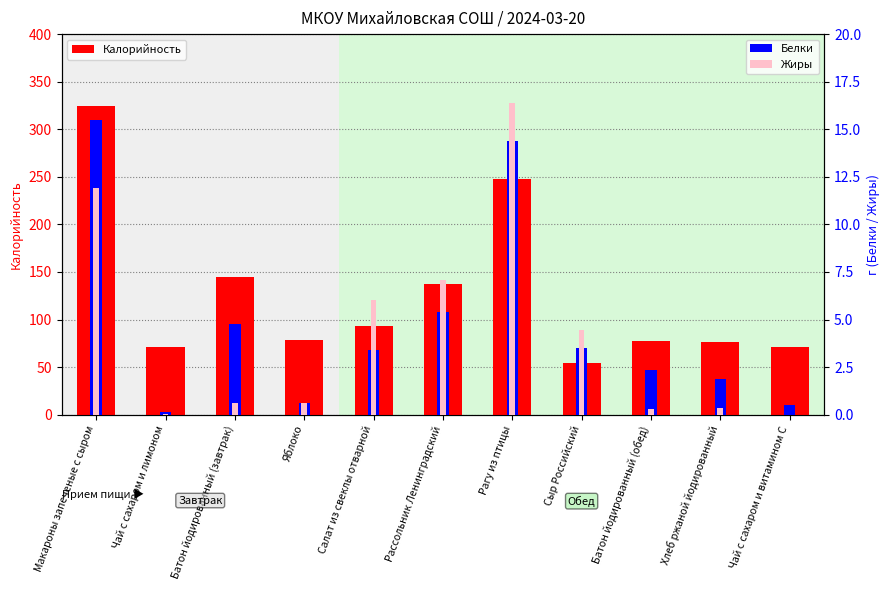

Reading right to left, transcribe all the data shown in this chart.

Калорийность: Чай с сахаром и витамином С=71.3	Хлеб ржаной йодированный=75.9	Батон йодированный (обед)=77.1	Сыр Российский=54.7	Рагу из птицы=248.0	Рассольник Ленинградский=137.8	Салат из свеклы отварной=92.8	Яблоко=78.2	Батон йодированный (завтрак)=144.2	Чай с сахаром и лимоном=71.3	Макароны запеченые с сыром=324.0
Белки: Чай с сахаром и витамином С=0.5	Хлеб ржаной йодированный=1.9	Батон йодированный (обед)=2.4	Сыр Российский=3.5	Рагу из птицы=14.4	Рассольник Ленинградский=5.4	Салат из свеклы отварной=3.4	Яблоко=0.6	Батон йодированный (завтрак)=4.7	Чай с сахаром и лимоном=0.1	Макароны запеченые с сыром=15.5
Жиры: Чай с сахаром и витамином С=0.0	Хлеб ржаной йодированный=0.4	Батон йодированный (обед)=0.3	Сыр Российский=4.4	Рагу из птицы=16.4	Рассольник Ленинградский=7.1	Салат из свеклы отварной=6.0	Яблоко=0.6	Батон йодированный (завтрак)=0.6	Чай с сахаром и лимоном=0.0	Макароны запеченые с сыром=11.9